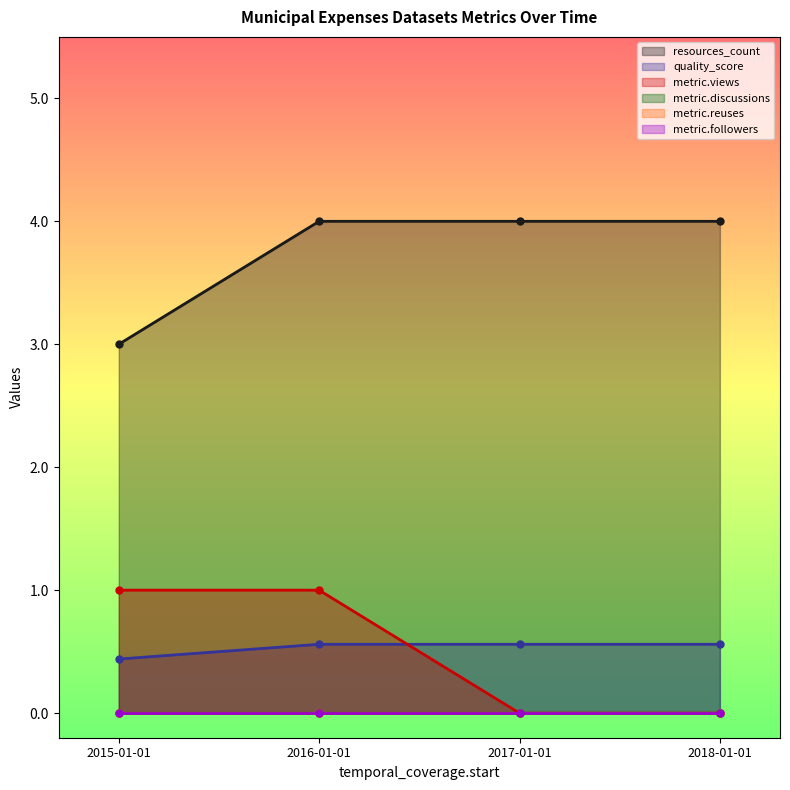

True or false: quality_score has more than 1 interior local peaks.

False